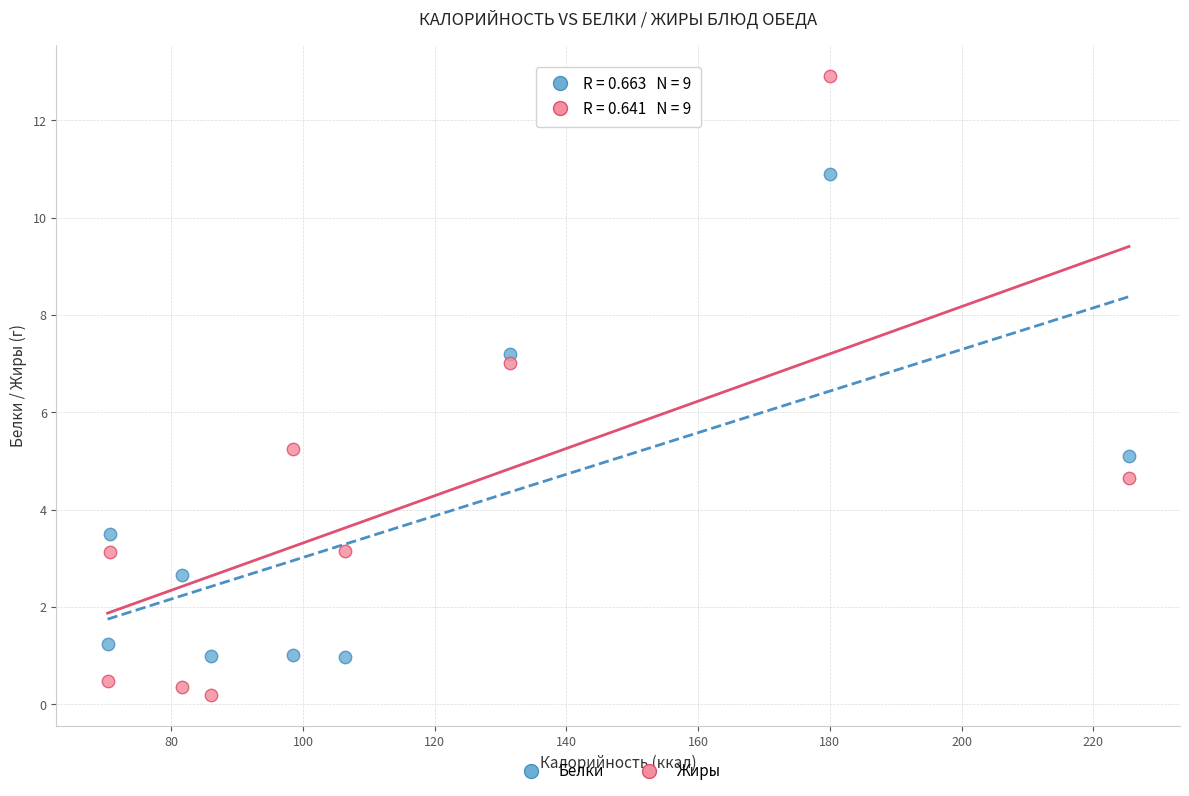

Which series reaches the maximum Y coordinate?

Жиры